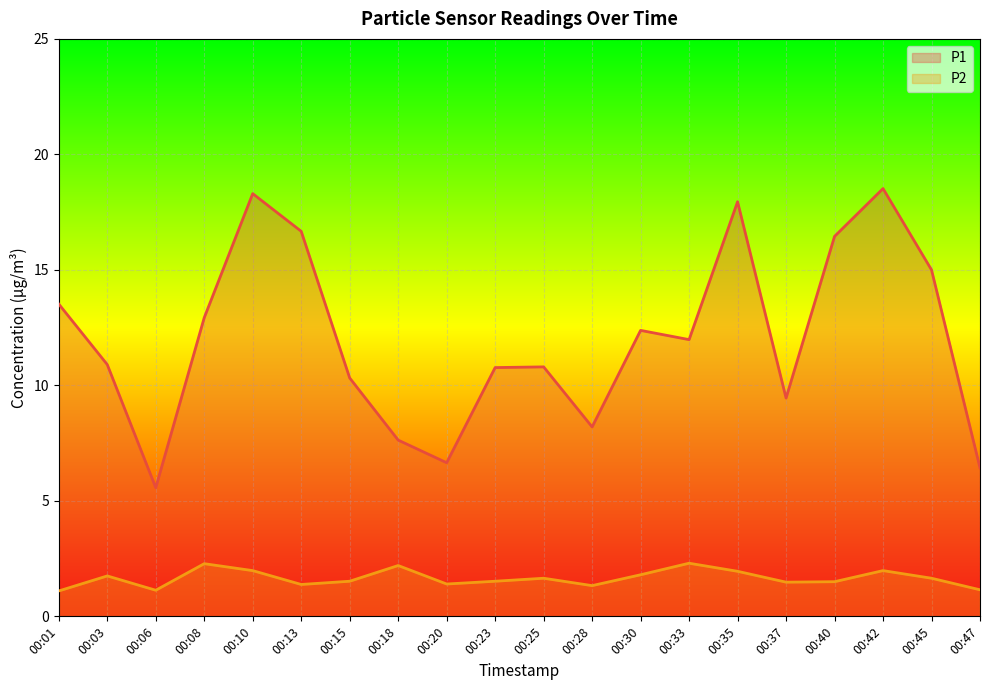

True or false: P1 and P2 intersect in this chart.

False